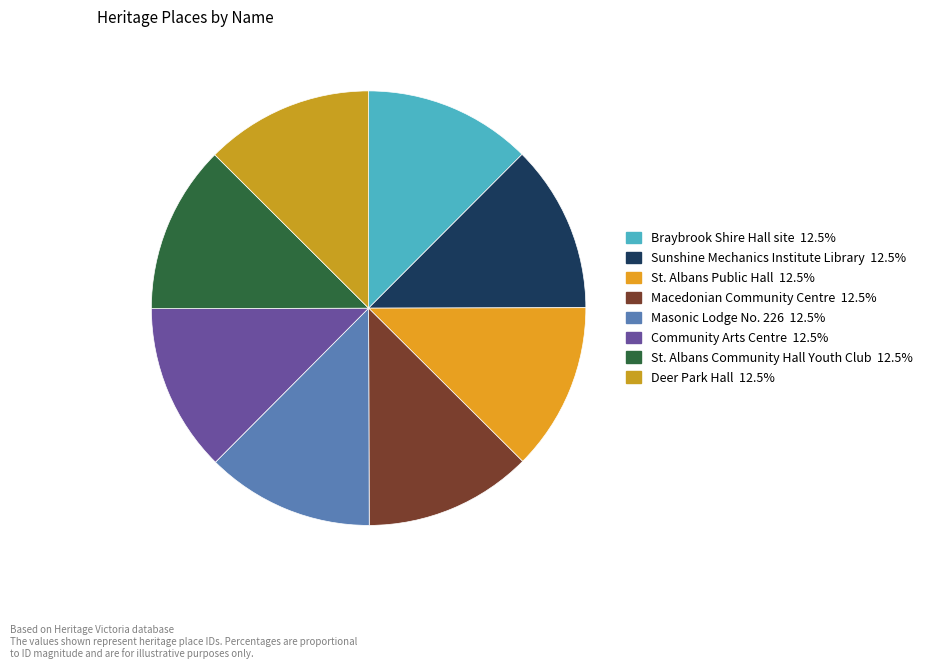

Is the sum of Braybrook Shire Hall site and Masonic Lodge No. 226 greater than half?

No